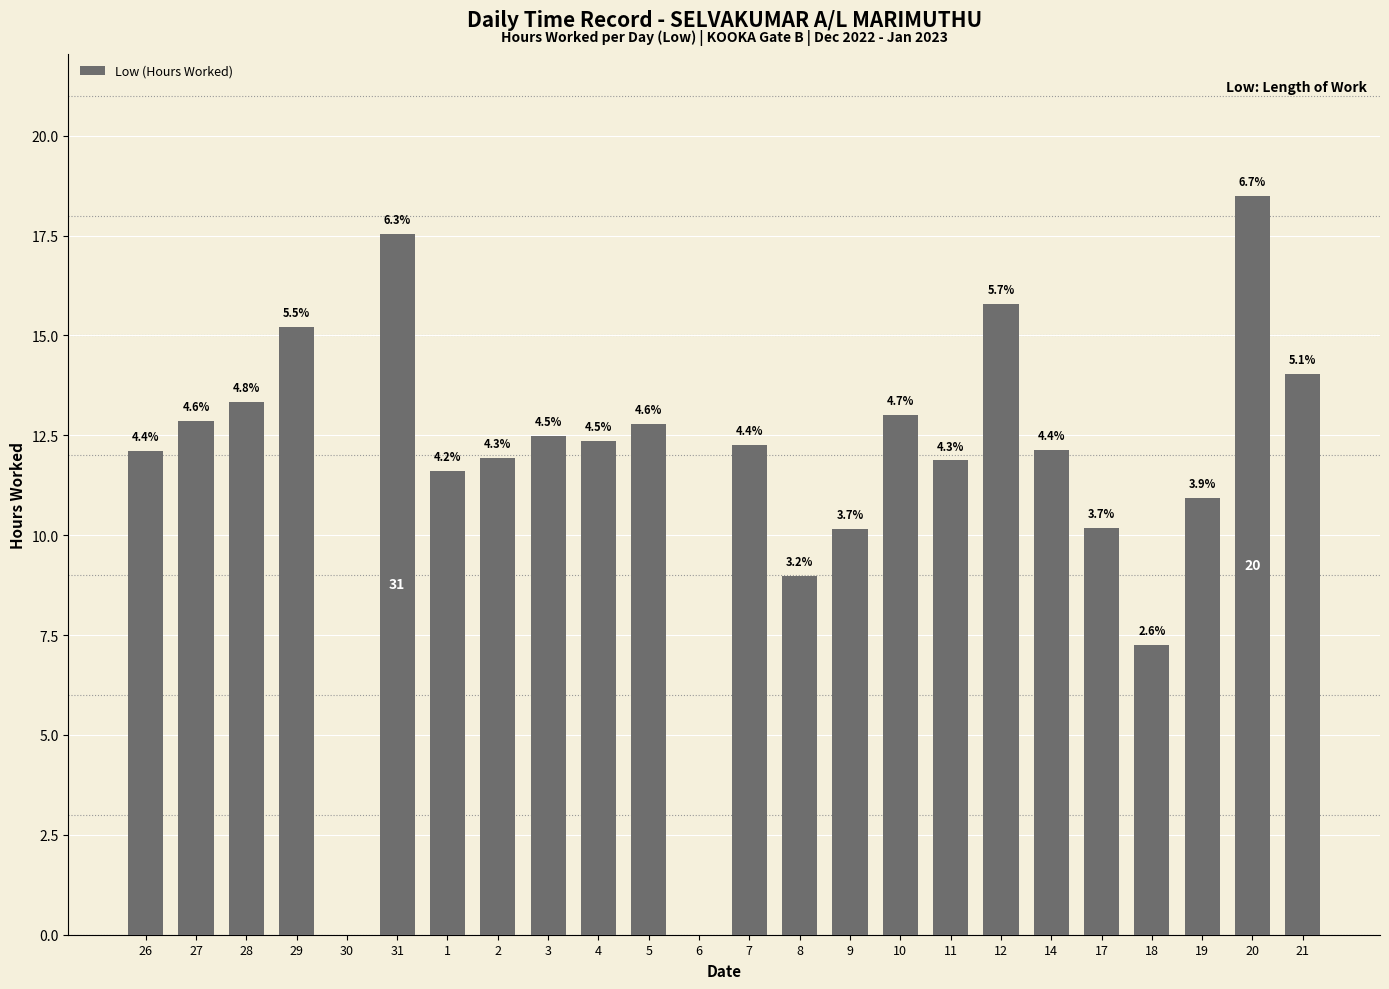

List the labels in order of value, smallest first.

30, 6, 18, 8, 9, 17, 19, 1, 11, 2, 26, 14, 7, 4, 3, 5, 27, 10, 28, 21, 29, 12, 31, 20